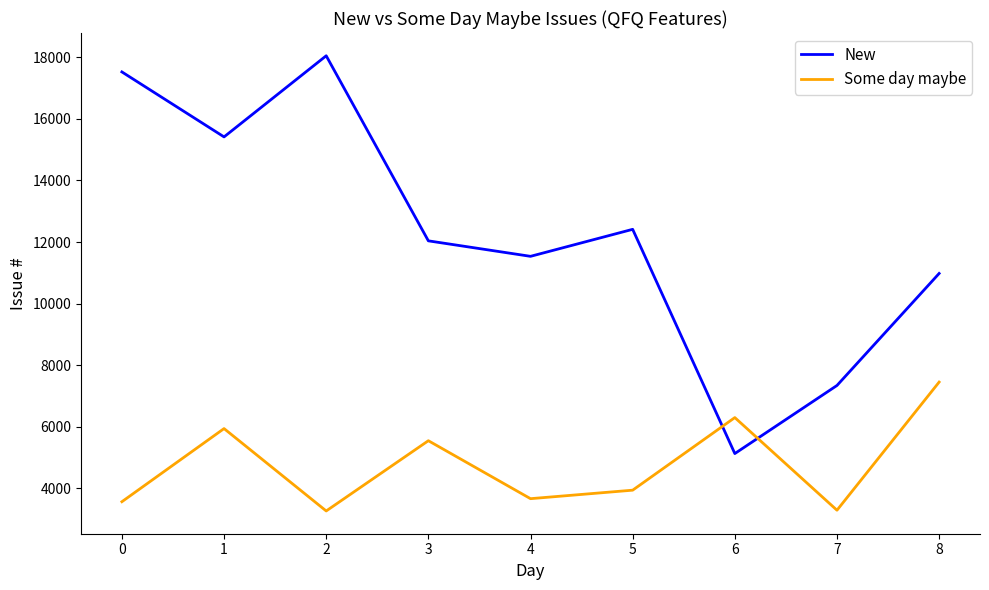

What is the difference between the maximum and minimum values in the Some day maybe series?

4185